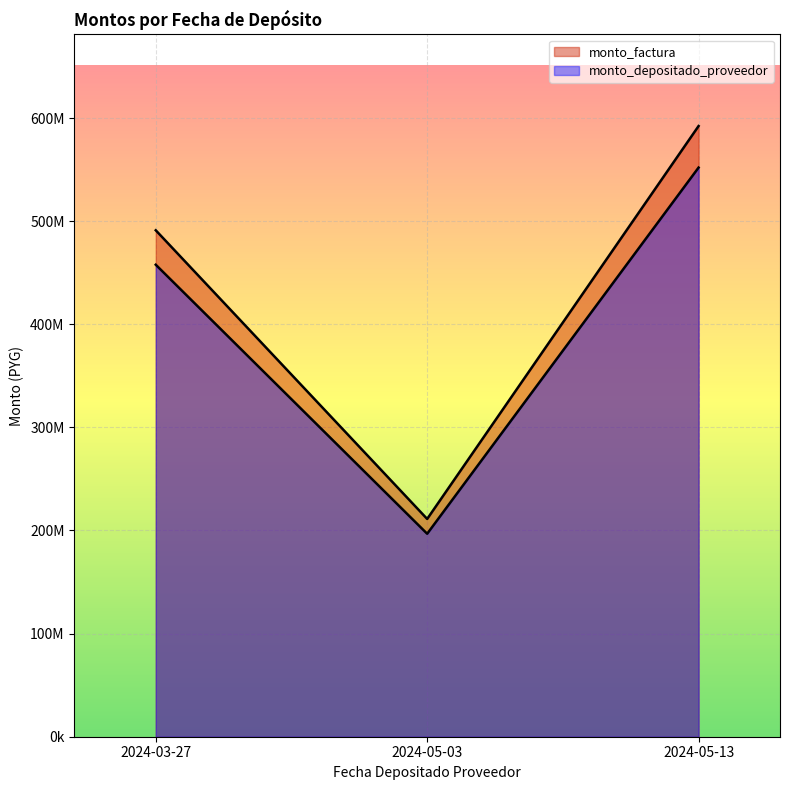

What is the approximate value of monto_depositado_proveedor at 2024-05-13, to the nearest 50?

551943300